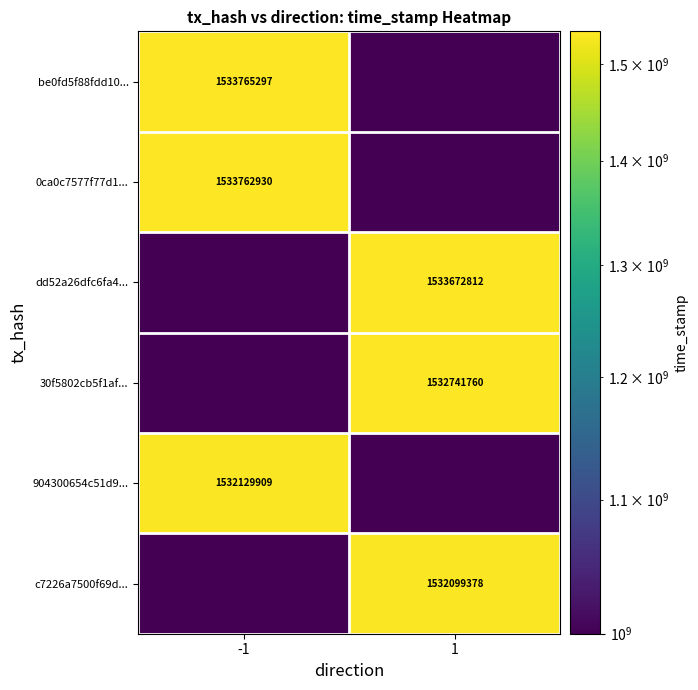

The value of 0ca0c7577f77d1... at -1 is 2344076018. True or false?

False